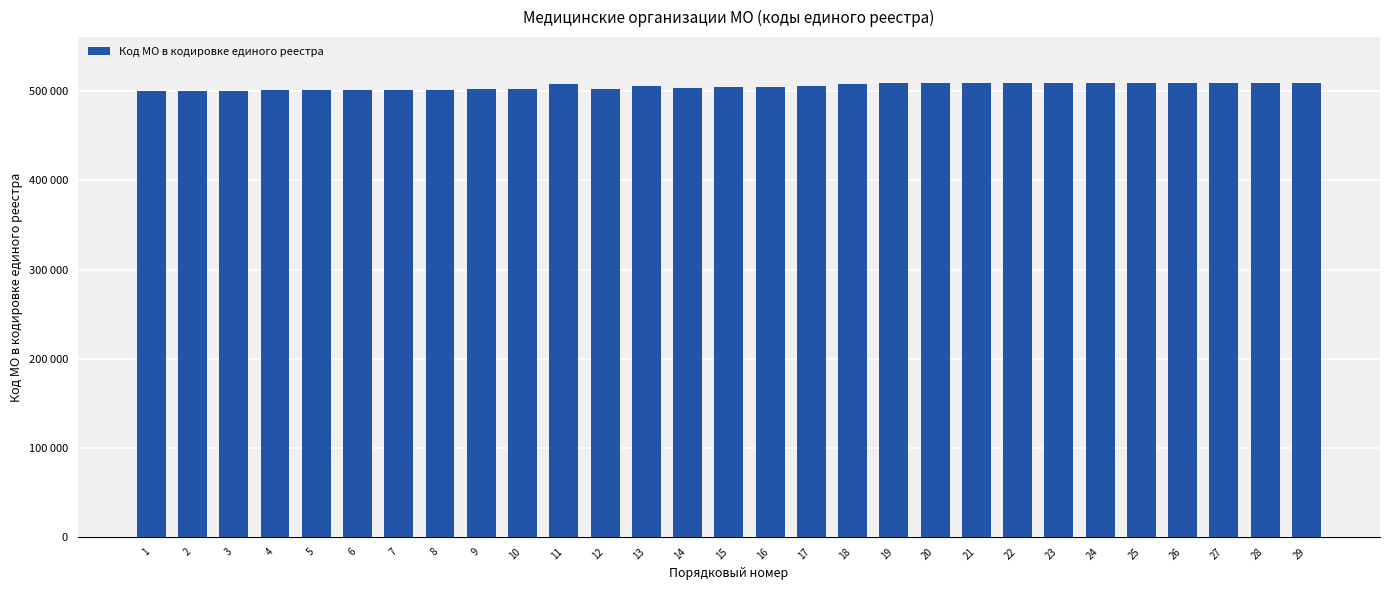

What is the change in value from 13 to 27?

+3188